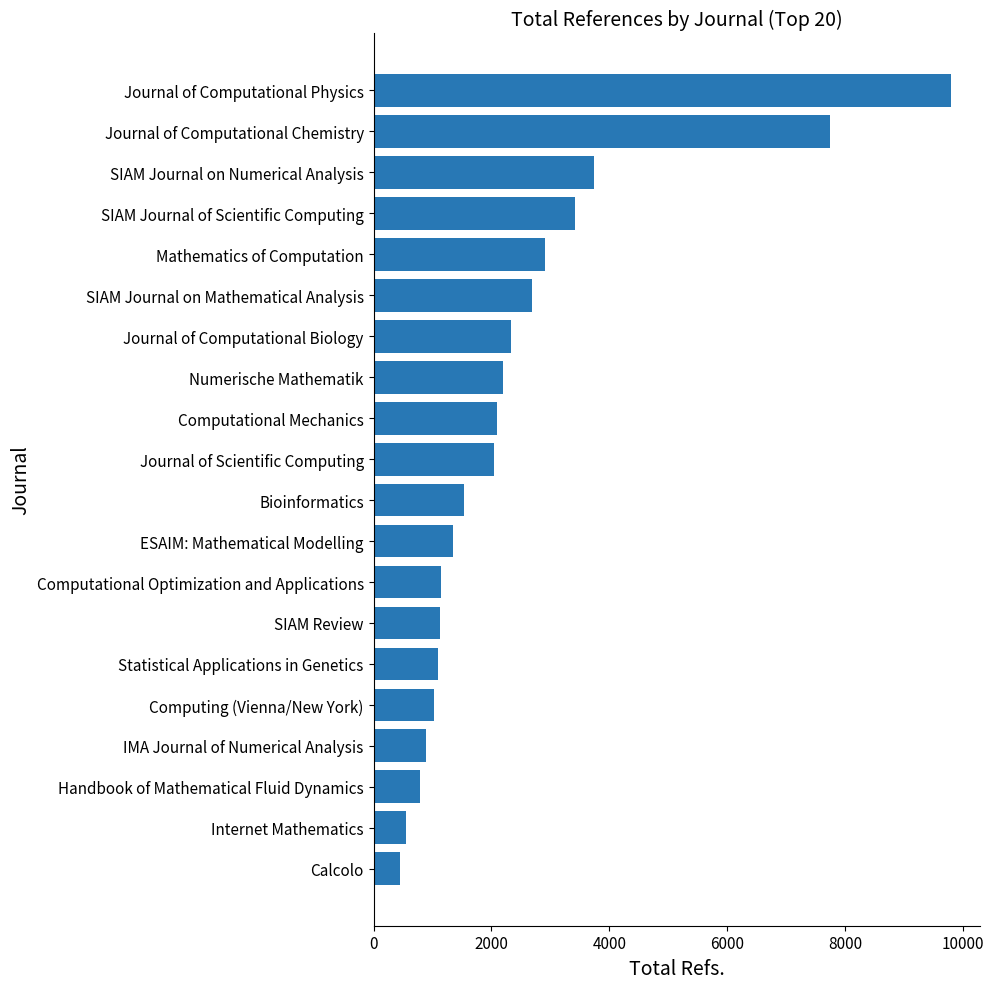

The chart shows a value of 3655 at Journal of Computational Chemistry. True or false?

False